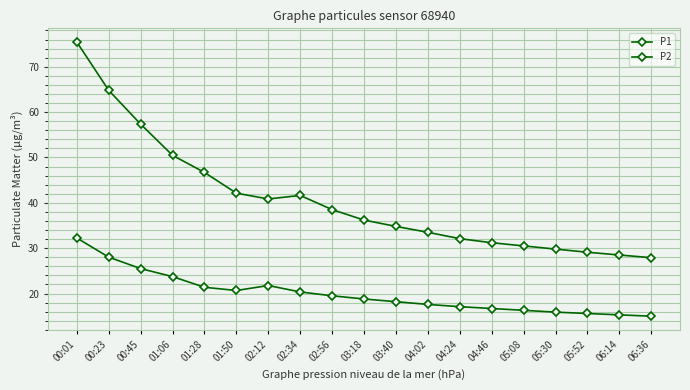

How many data points in P1 are above 36?

10